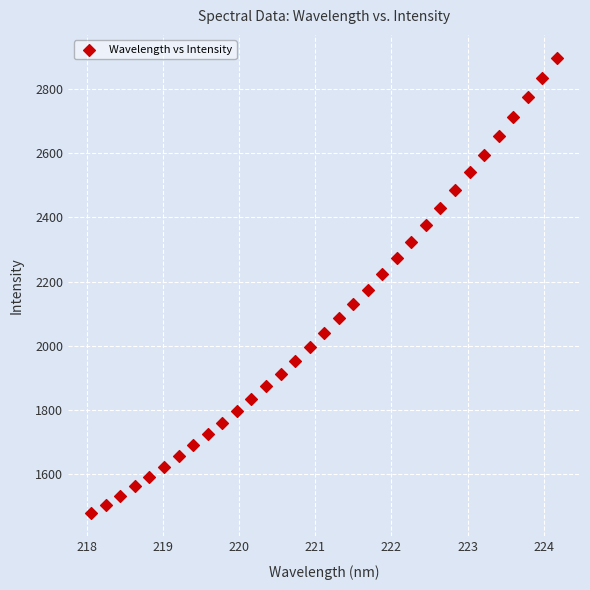

What is the range of Y values (max minus min)?

1421.6